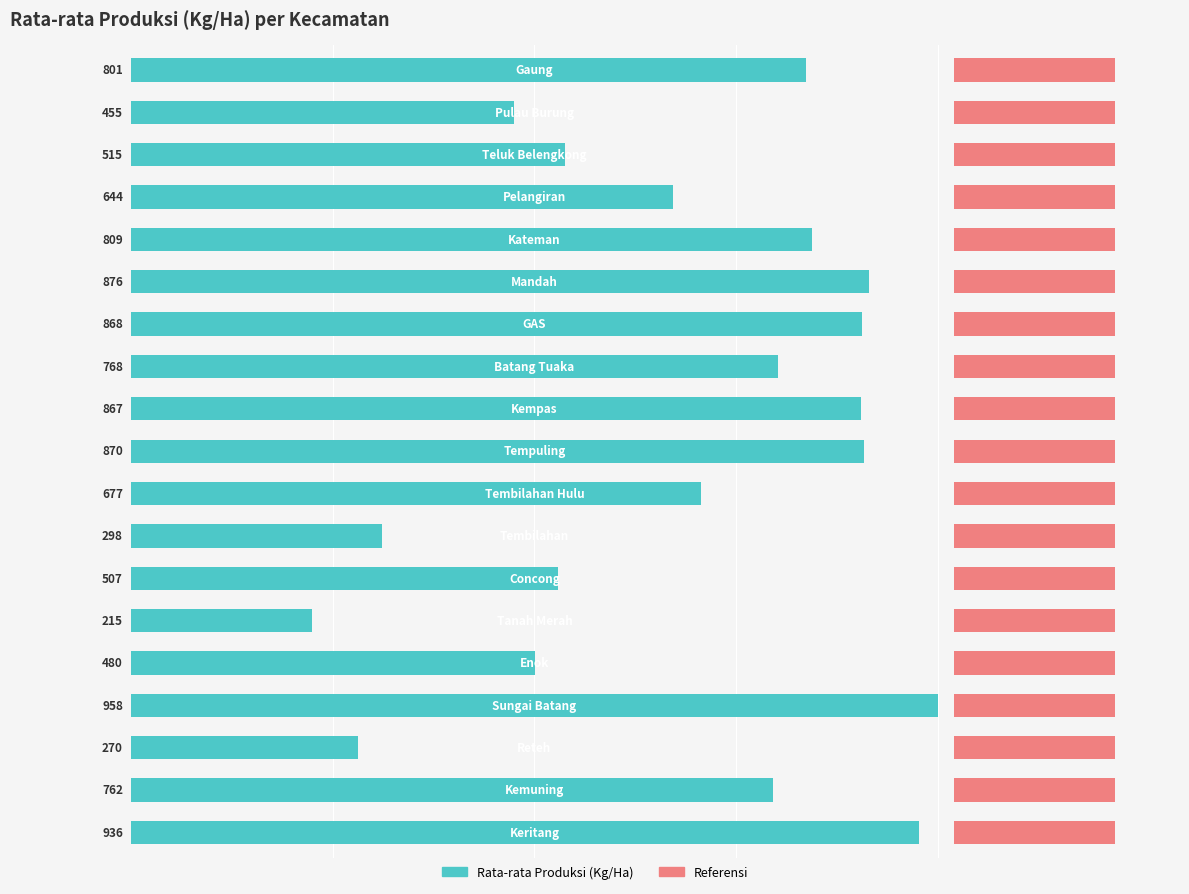

Reading right to left, extract all data points from this chart.

83.6	47.5	53.8	67.2	84.4	91.4	90.6	80.2	90.5	90.8	70.7	31.1	52.9	22.4	50.1	100.0	28.2	79.5	97.7